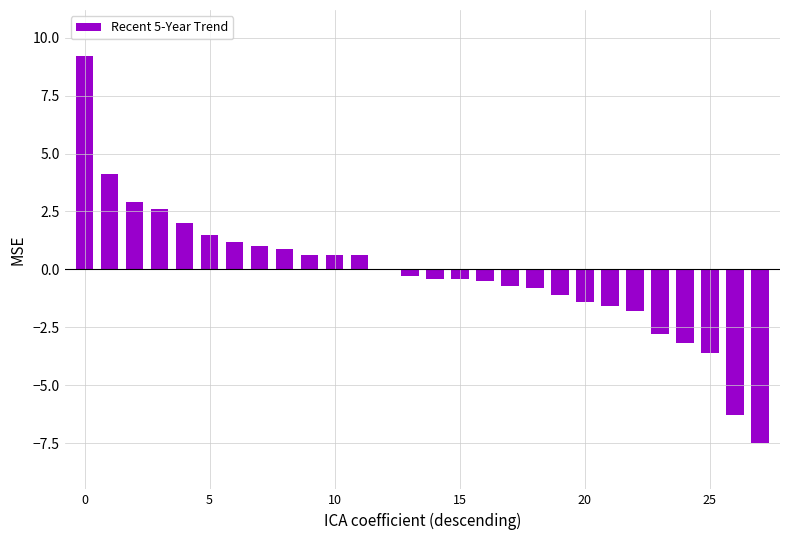

What is the maximum value shown in the chart?

9.2